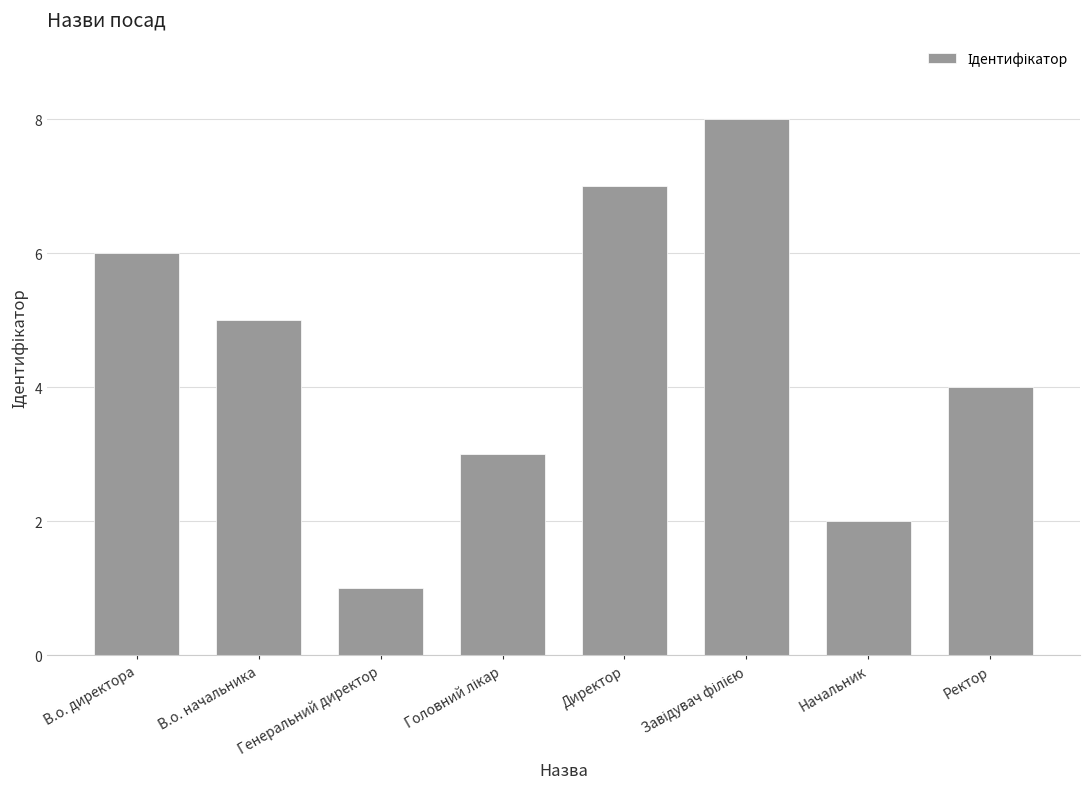

At which label is the value closest to 4?

Ректор